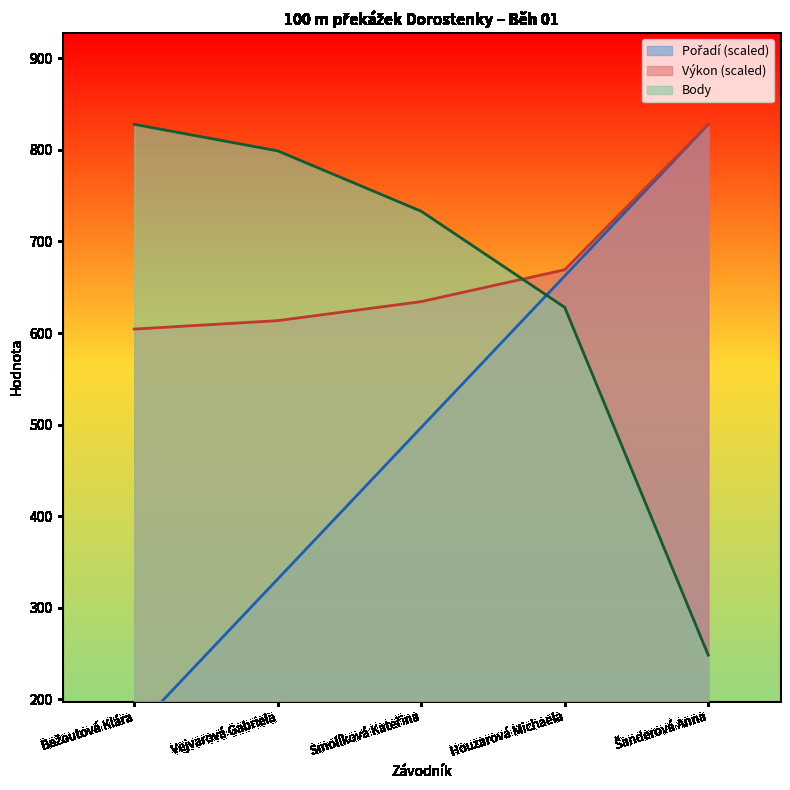

What is the label of the 5th point from the left?

Šanderová Anna